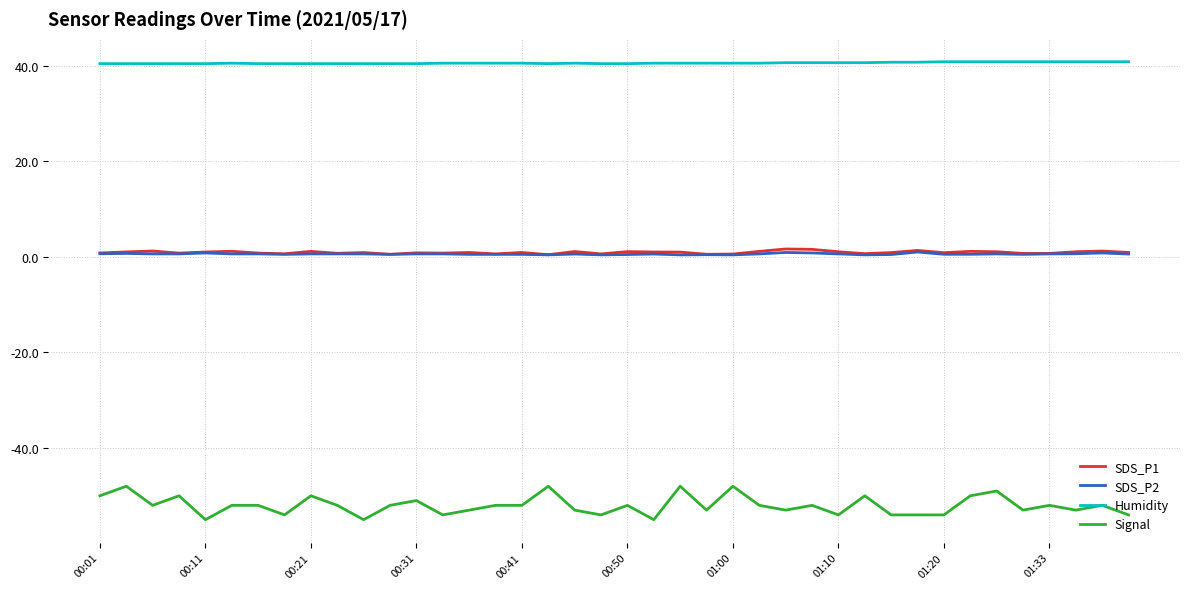

What is the minimum value for Signal?

-55.0